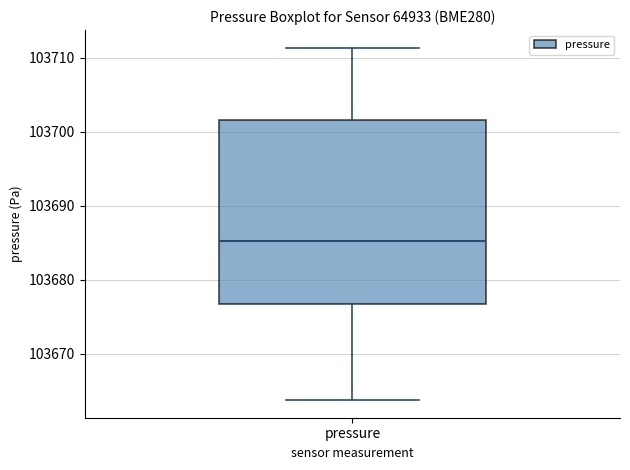

Where is the lower edge of the box for pressure on the y-axis? The values are not printed on the chart, so give them approximately, as read against the axis.

103677